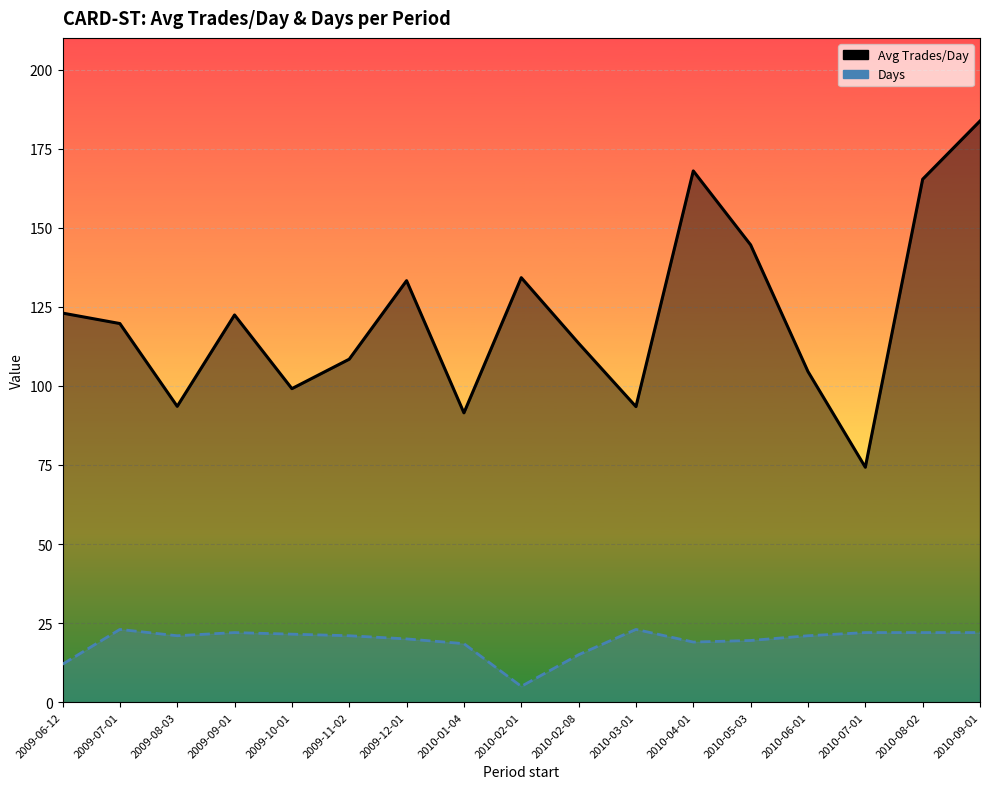

How many lines are shown in the chart?

2